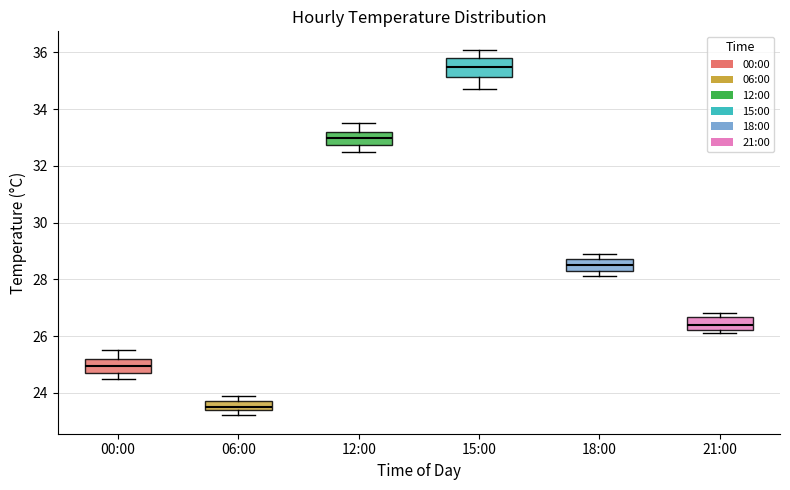

Reading left to right, read every box against the y-axis: the position of its median line, the range the box covers, and the ends of its whiskers. The values are not printed on the chart, so give them approximately, as read against the axis.

00:00: median 25.0, box 24.8 to 25.2, whiskers 24.6 to 25.6
06:00: median 23.6, box 23.4 to 23.8, whiskers 23.2 to 24.0
12:00: median 33.0, box 32.8 to 33.2, whiskers 32.6 to 33.6
15:00: median 35.6, box 35.2 to 35.8, whiskers 34.8 to 36.2
18:00: median 28.6, box 28.4 to 28.8, whiskers 28.2 to 29.0
21:00: median 26.4, box 26.2 to 26.6, whiskers 26.2 (just below the box's lower edge) to 26.8